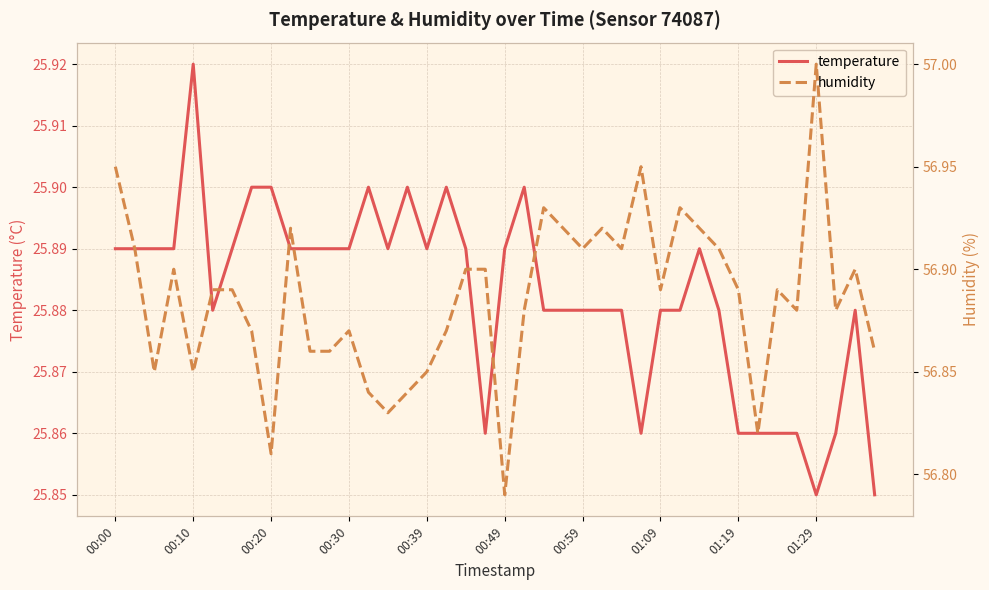

Count the number of data series in this chart.

2